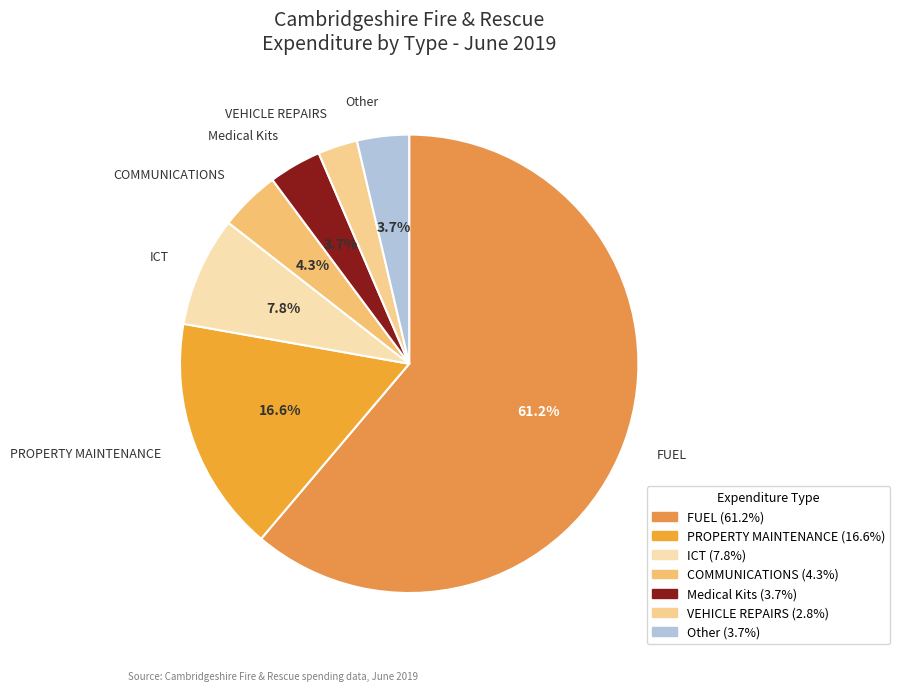

Is there any slice that represents more than half of the pie?

Yes